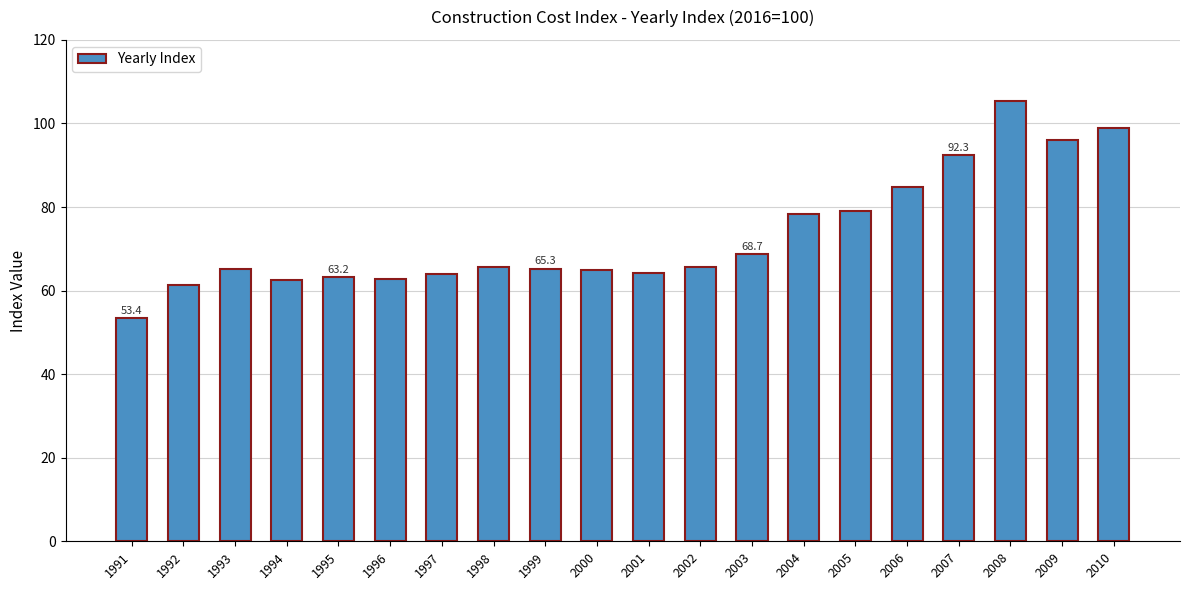

At which category does the chart reach its minimum across all series?

1991